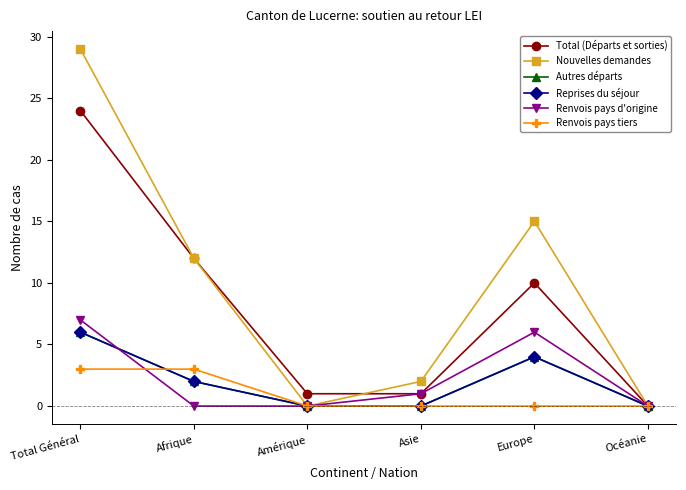

Does the chart have visible grid lines?

No